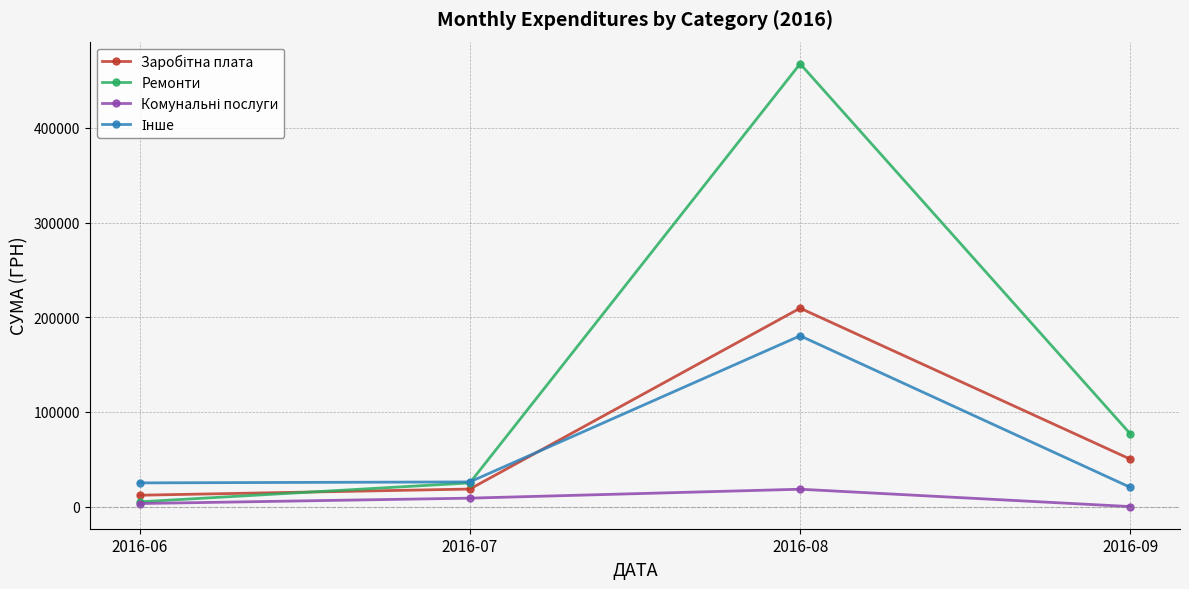

At which category does Ремонти reach its first local peak?

2016-08